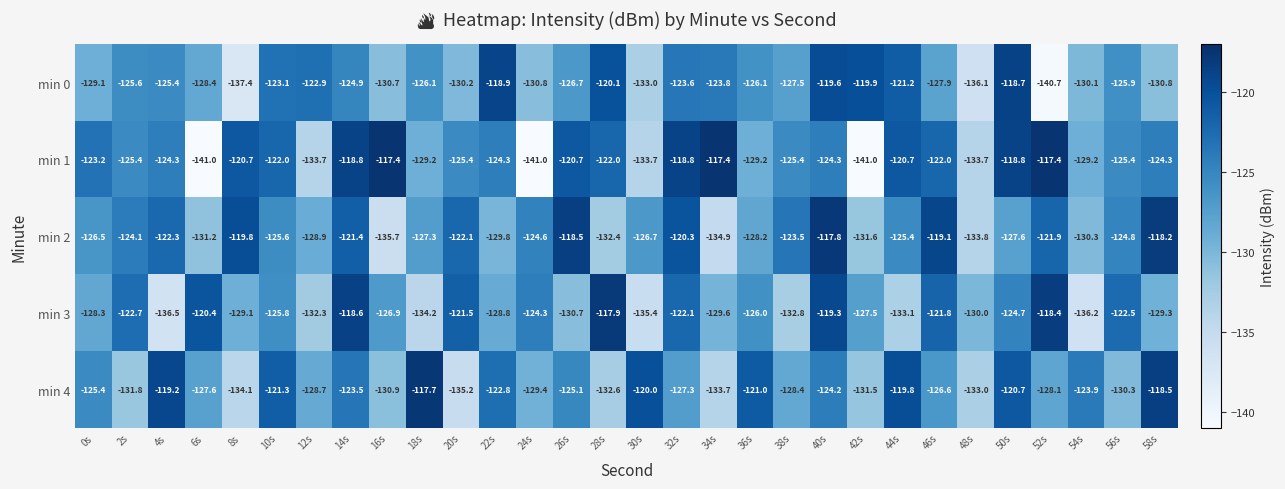

What is the minimum value shown in the chart?

-141.0